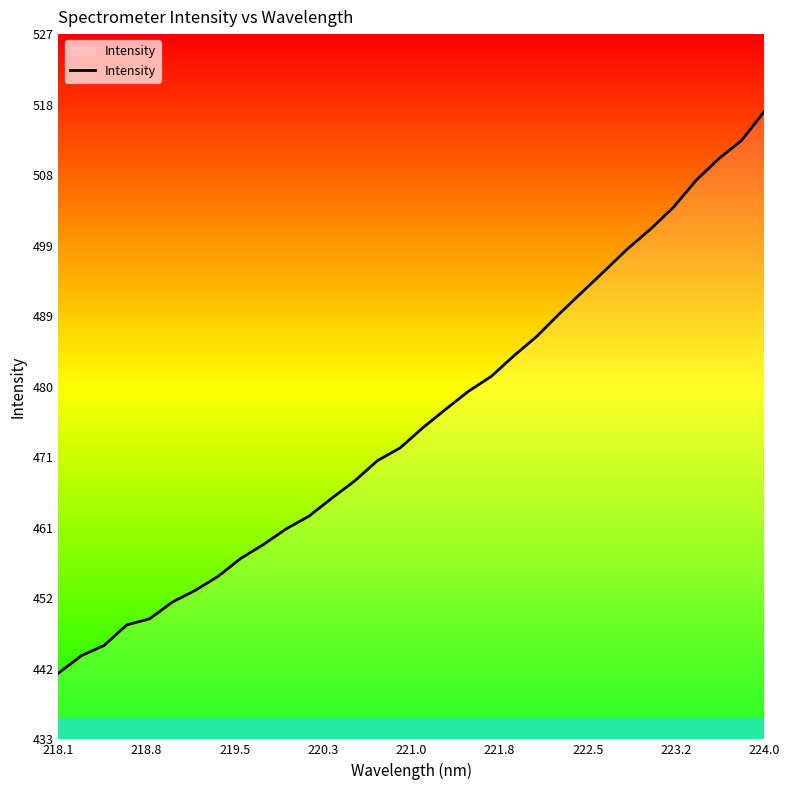

What is the sum of all values?

15215.7